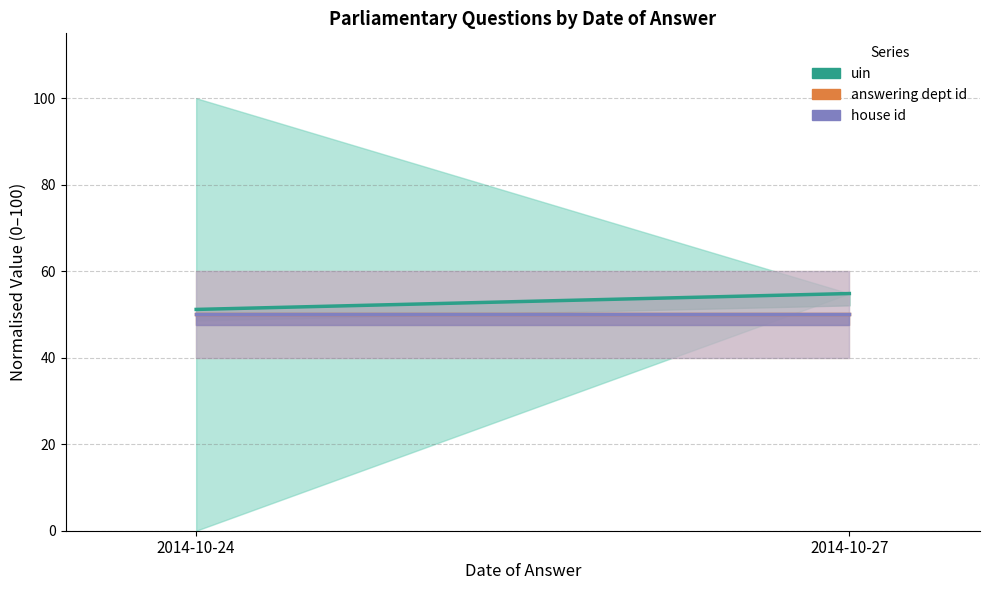

At which category is the sum across all series the highest?

2014-10-27